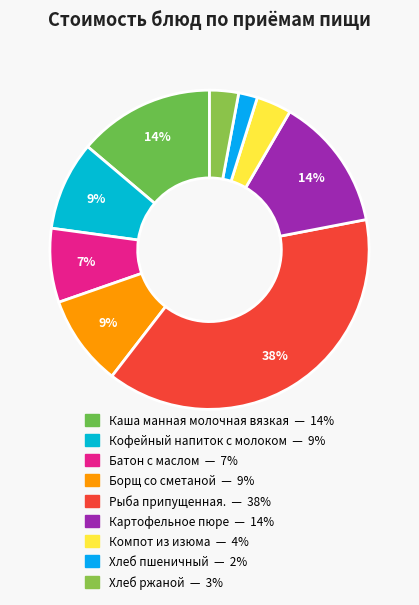

Is there any slice that represents more than half of the pie?

No